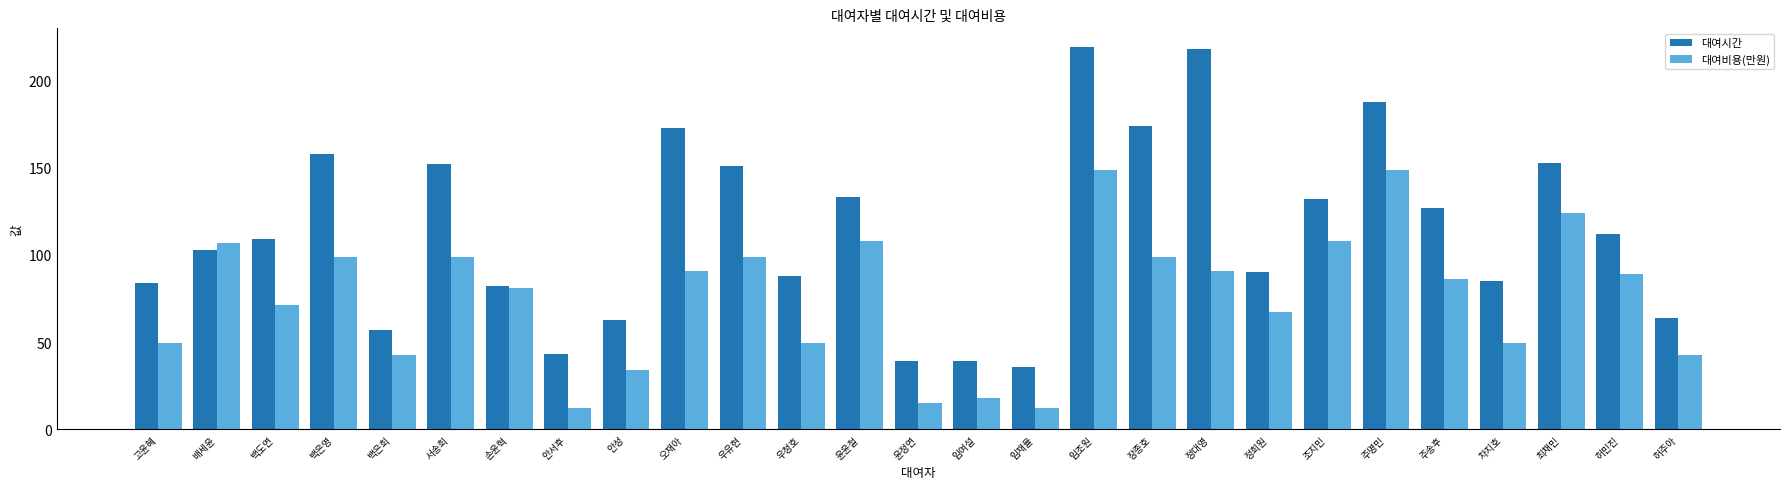

What are all the series names shown in the legend?

대여시간, 대여비용(만원)